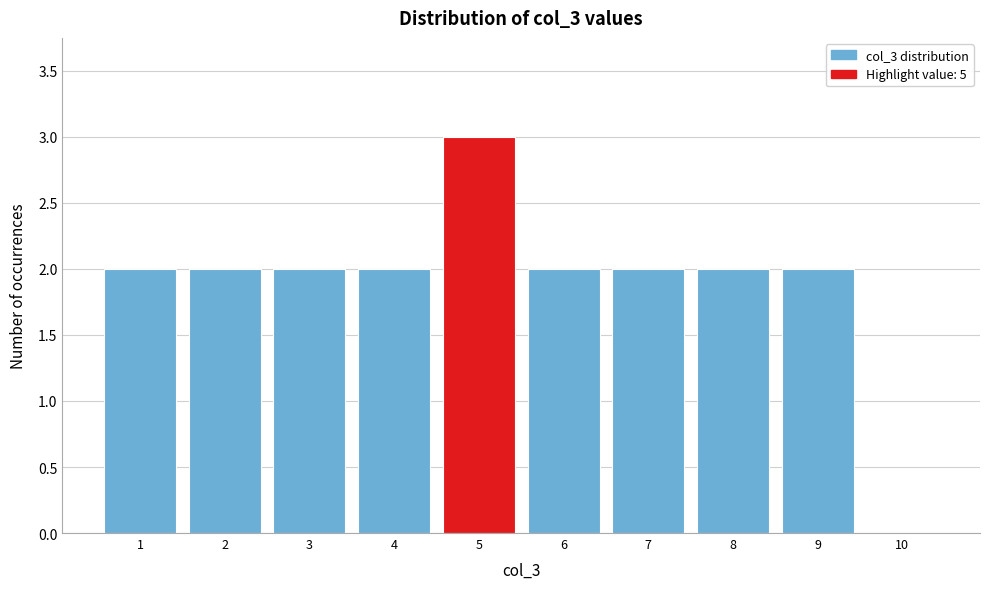

What is the height of the bar covering 6.5 to 7.5 on the x-axis? The values are not printed on the chart, so give them approximately, as read against the axis.

2